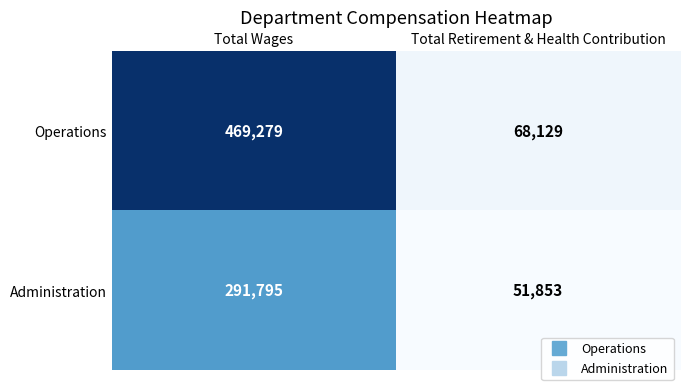

How many data points does each series have?

2